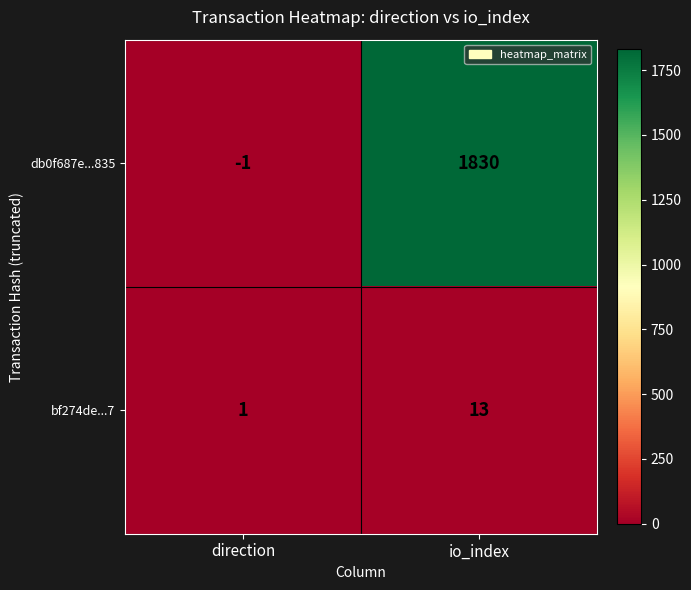

What is the difference between the highest and lowest values at direction?

2